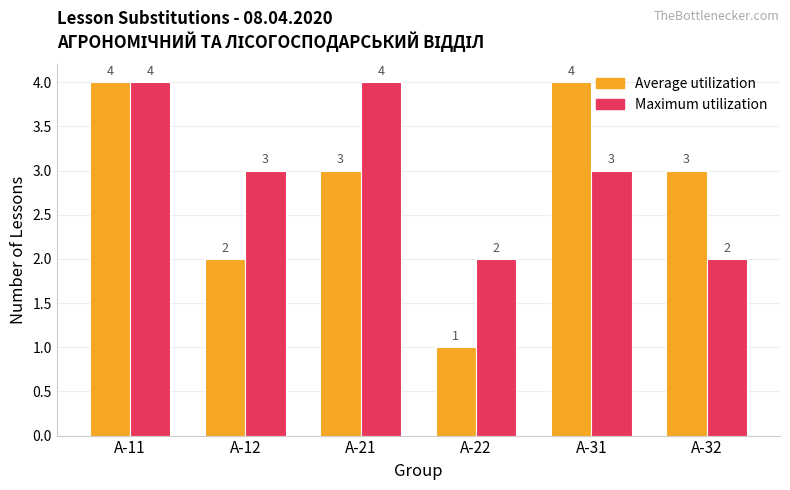

Reading right to left, extract all data points from this chart.

Average utilization: А-32=3	А-31=4	А-22=1	А-21=3	А-12=2	А-11=4
Maximum utilization: А-32=2	А-31=3	А-22=2	А-21=4	А-12=3	А-11=4